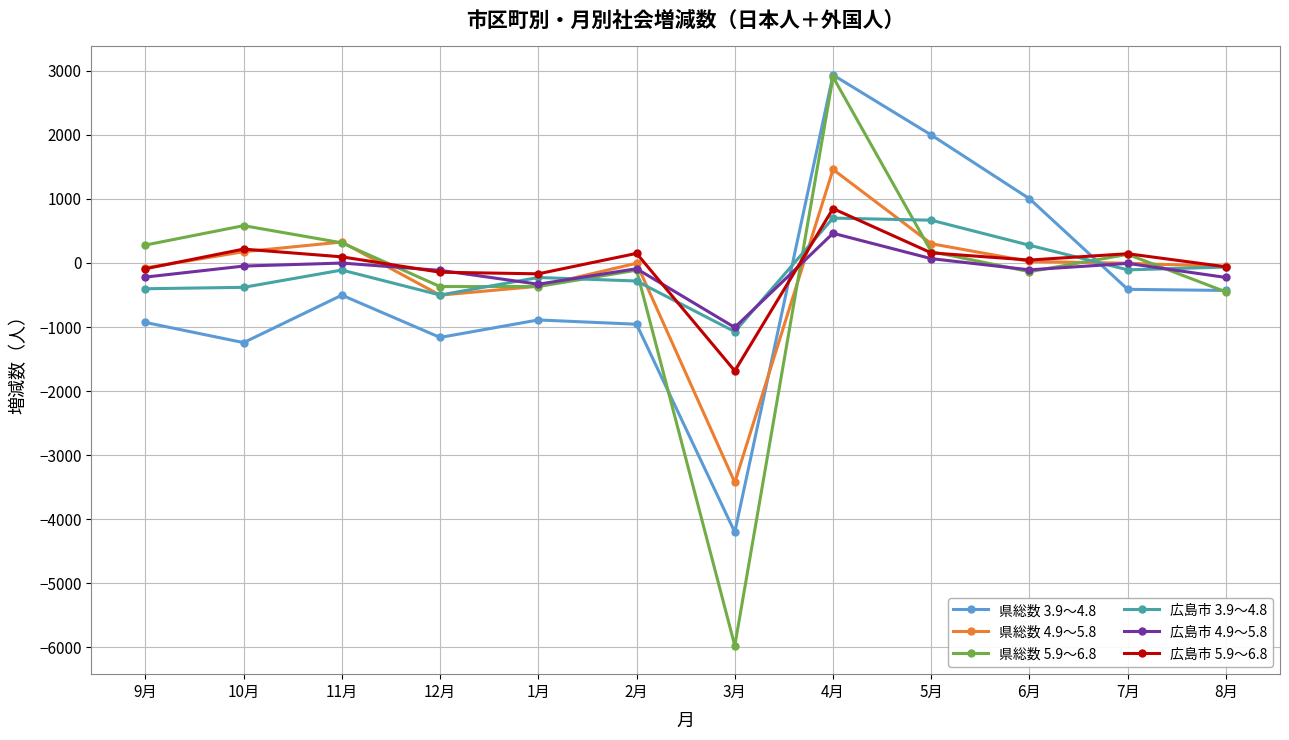

Which series ends up on top after the final intersection of 県総数 4.9～5.8 and 県総数 3.9～4.8?

県総数 4.9～5.8